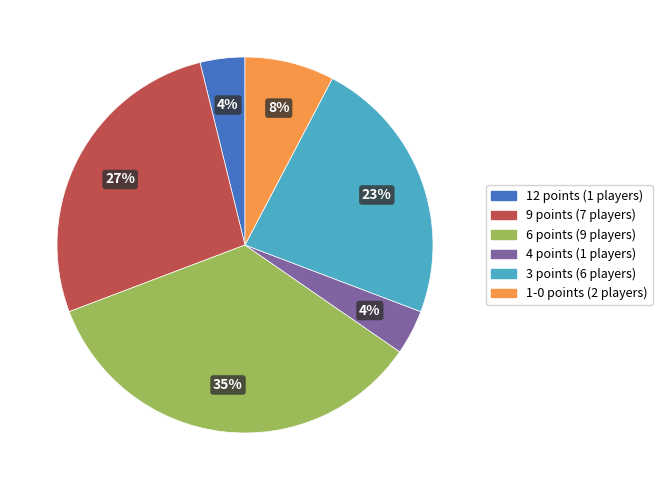

Which slice is the largest?

6 points